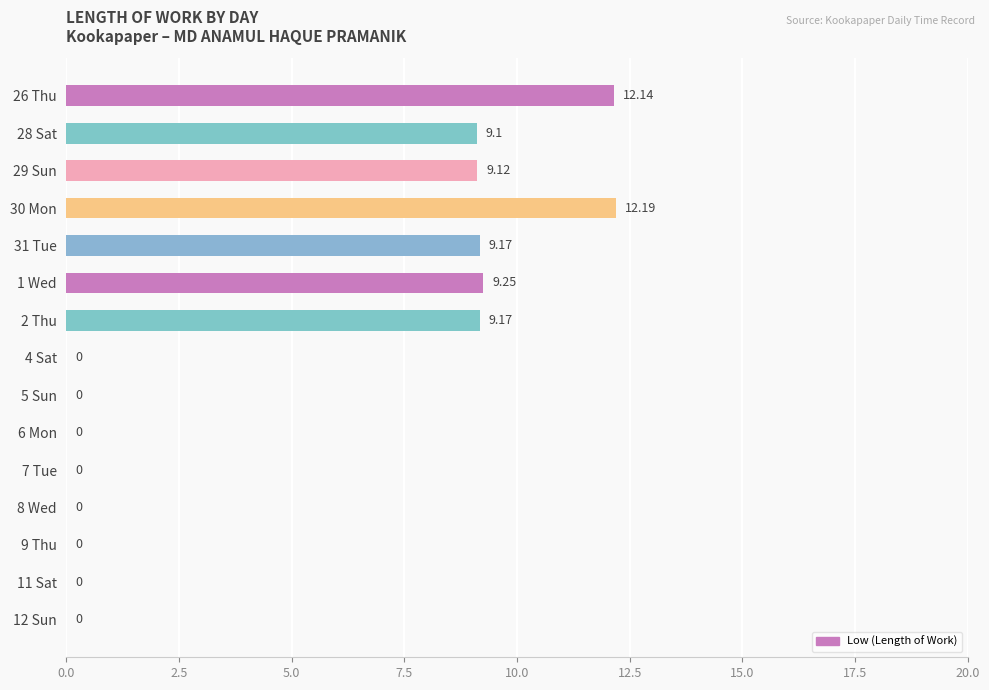

Is it true that the value at 4 Sat is 4.5?

False